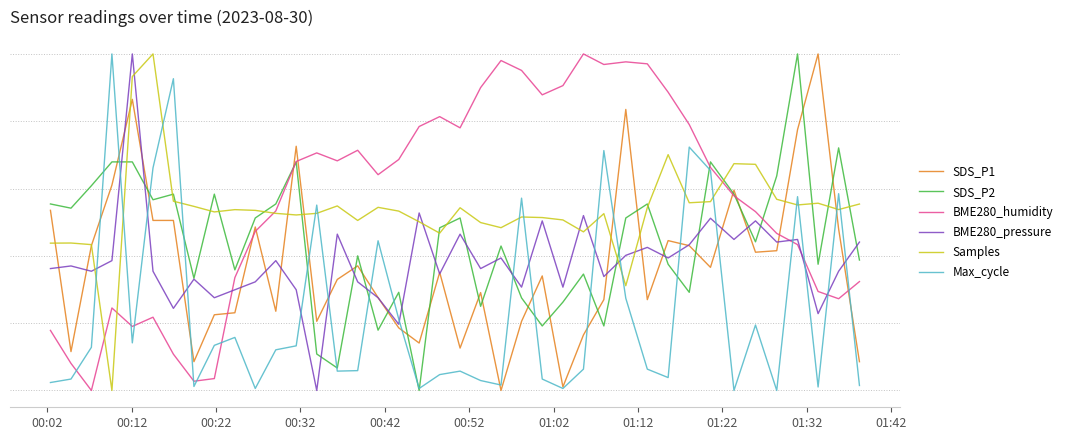

What are all the series names shown in the legend?

SDS_P1, SDS_P2, BME280_humidity, BME280_pressure, Samples, Max_cycle